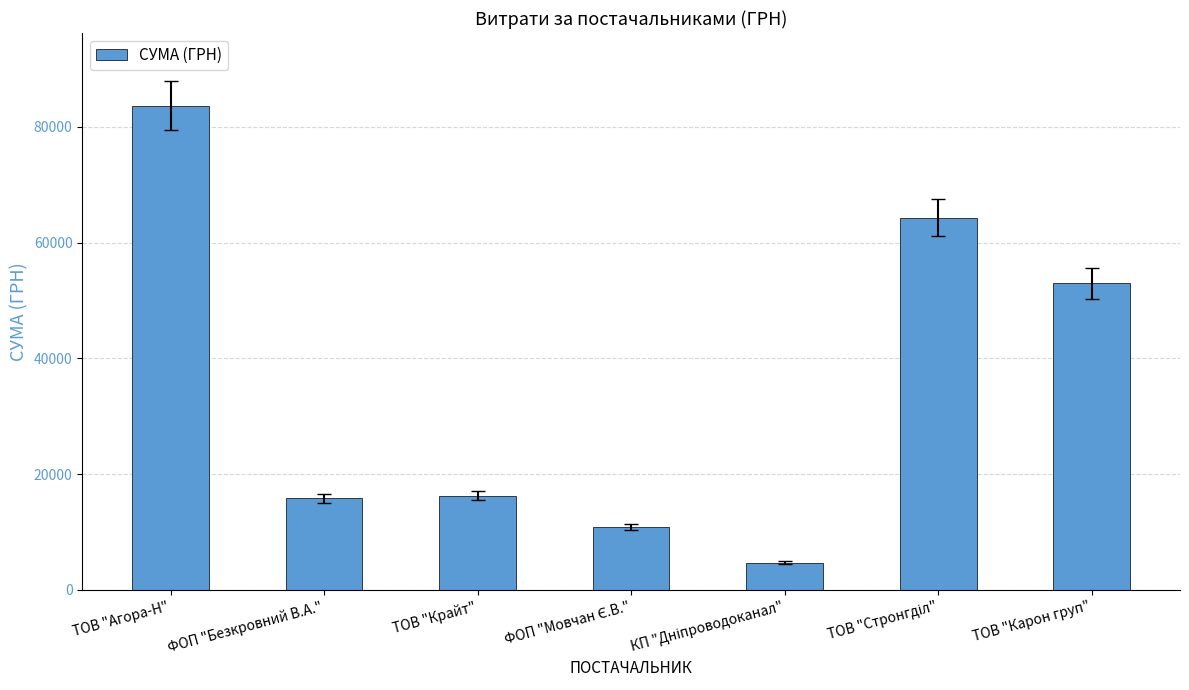

Count the number of data series in this chart.

1